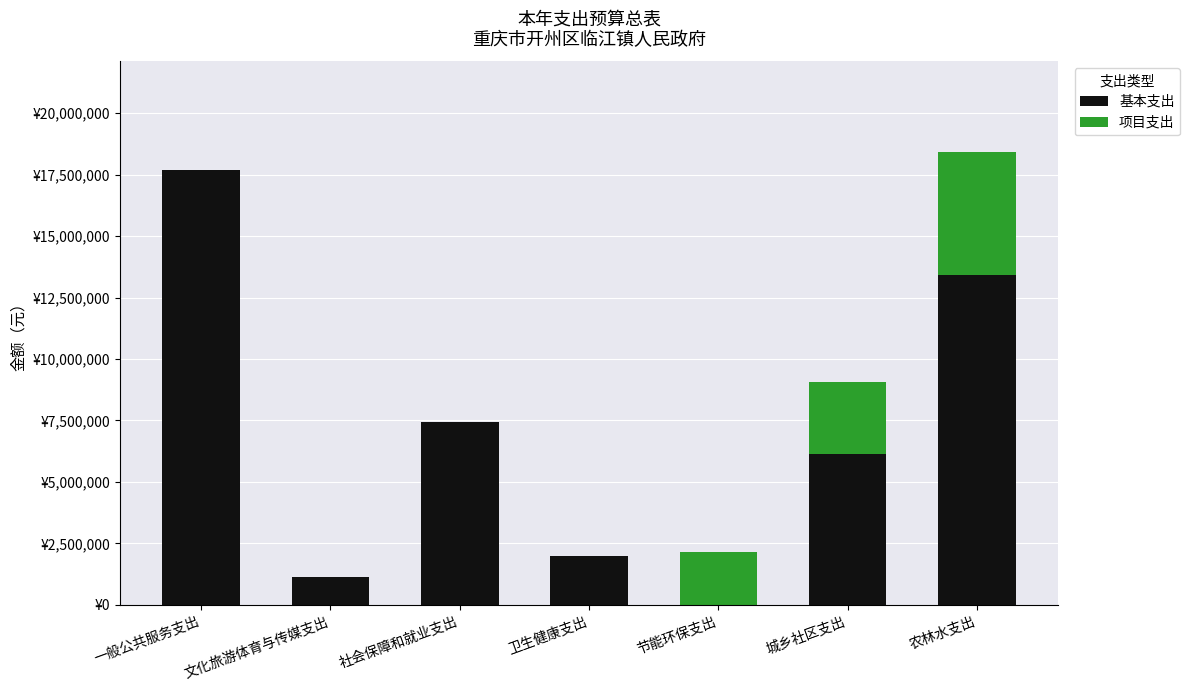

Does the chart contain stacked bars?

Yes